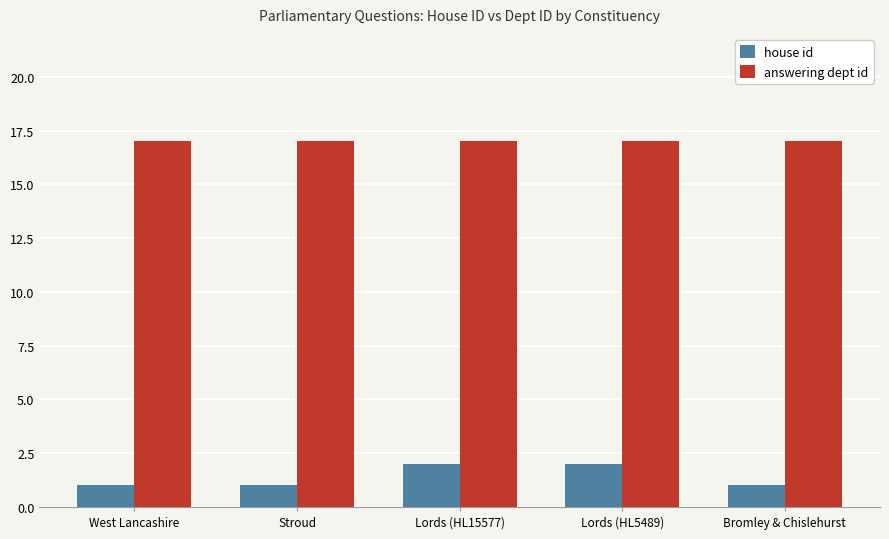

What is the difference between the highest and lowest values at Lords (HL5489)?

15